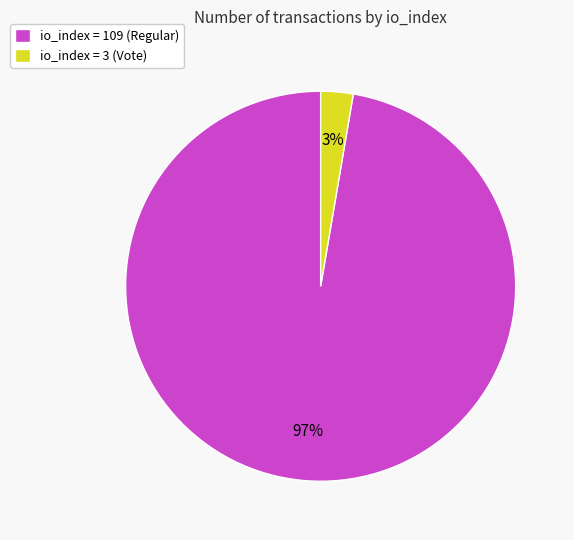

What is the majority slice?

io_index = 109 (Regular)